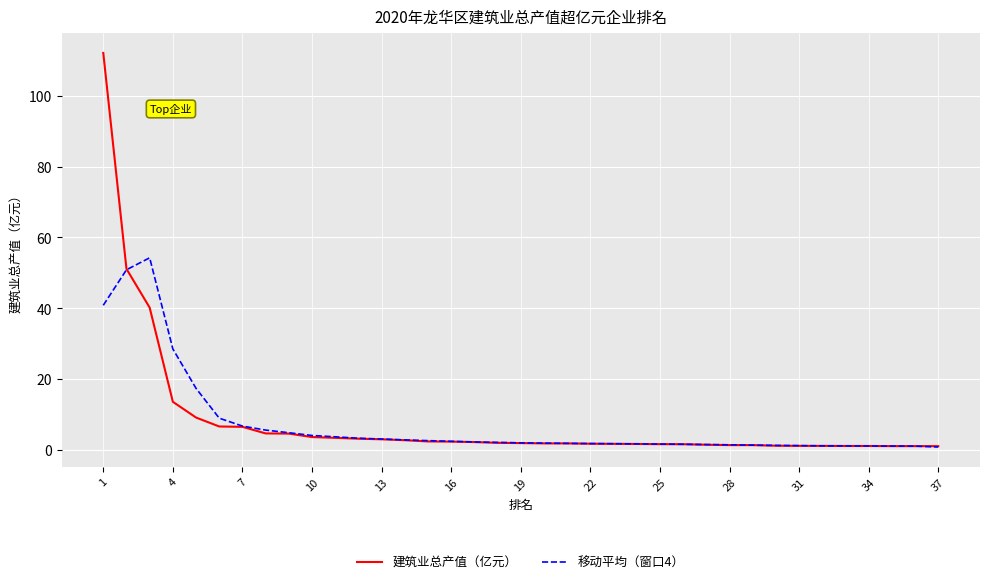

What is the difference between the second highest and minimum values in the 建筑业总产值（亿元） series?

50.1